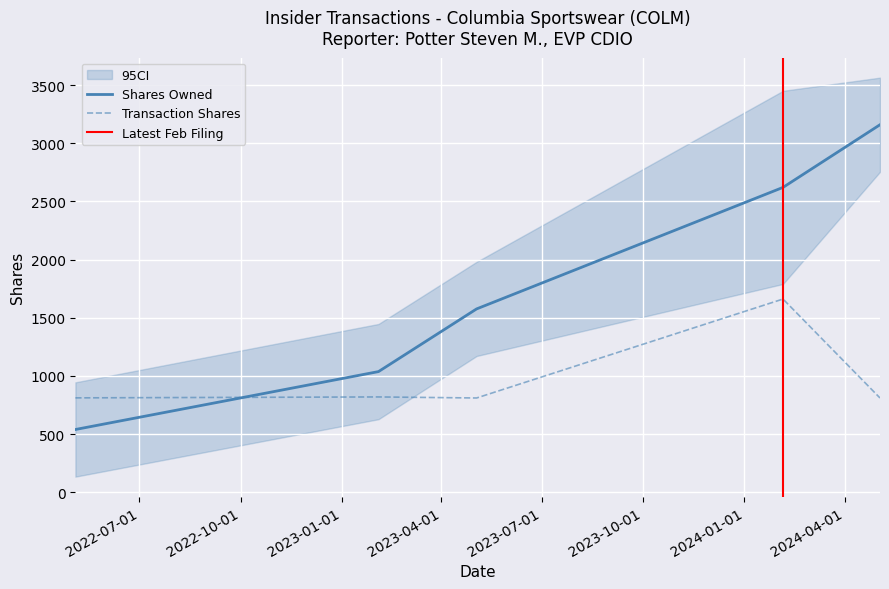

After their last crossing, which series has the higher values: Shares Owned or Transaction Shares?

Shares Owned